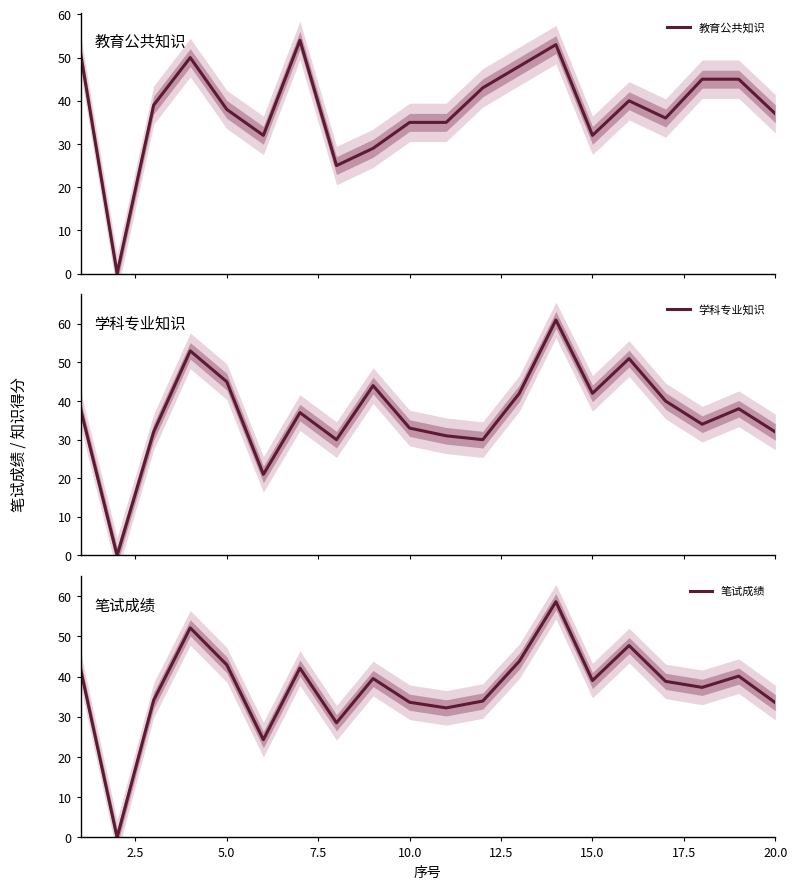

Reading left to right, extract all data points from this chart.

教育公共知识: 51.0	0.0	39.0	50.0	38.0	32.0	54.0	25.0	29.0	35.0	35.0	43.0	48.0	53.0	32.0	40.0	36.0	45.0	45.0	37.0
学科专业知识: 38.0	0.0	32.0	53.0	45.0	21.0	37.0	30.0	44.0	33.0	31.0	30.0	42.0	61.0	42.0	51.0	40.0	34.0	38.0	32.0
笔试成绩: 41.9	0.0	34.1	52.1	42.9	24.3	42.1	28.5	39.5	33.6	32.2	33.9	43.8	58.6	39.0	47.7	38.8	37.3	40.1	33.5